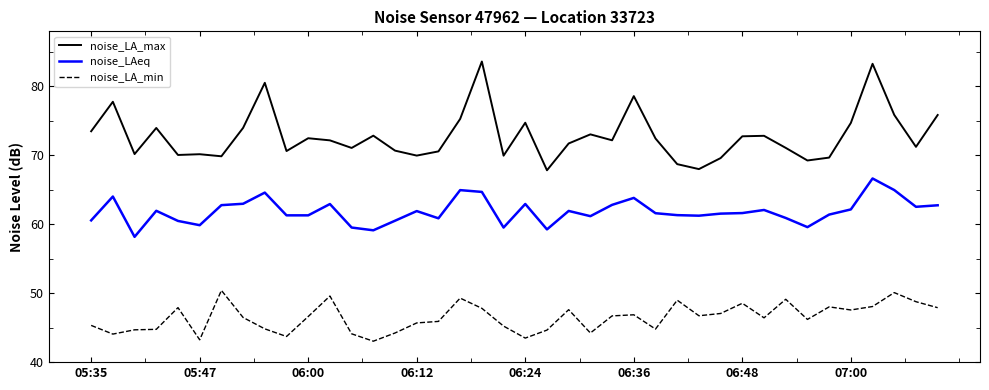

Does the chart have visible grid lines?

No